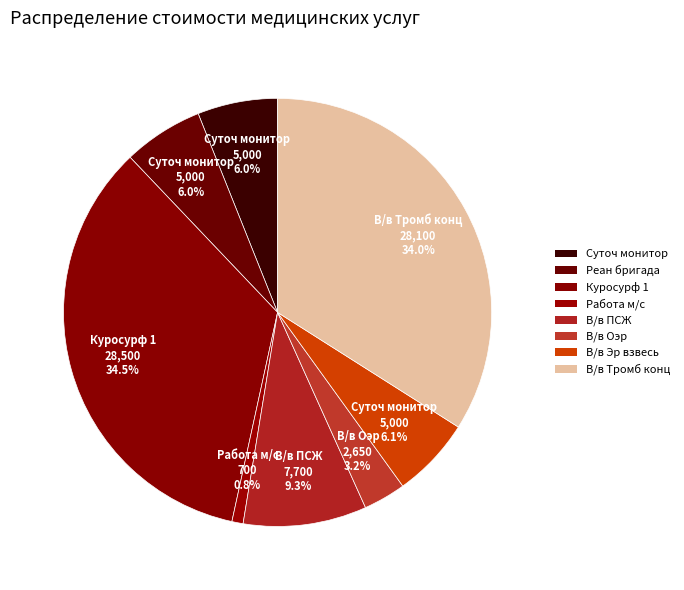

What is the total percentage of В/в ПСЖ and Работа м/с?

10.2%